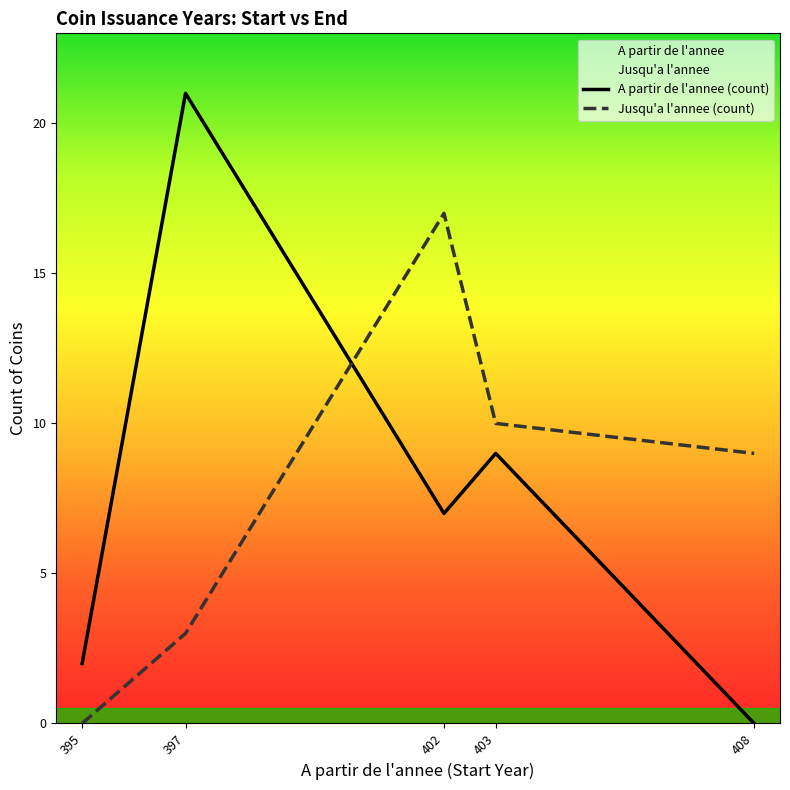

Between 395 and 403, which is larger?

403